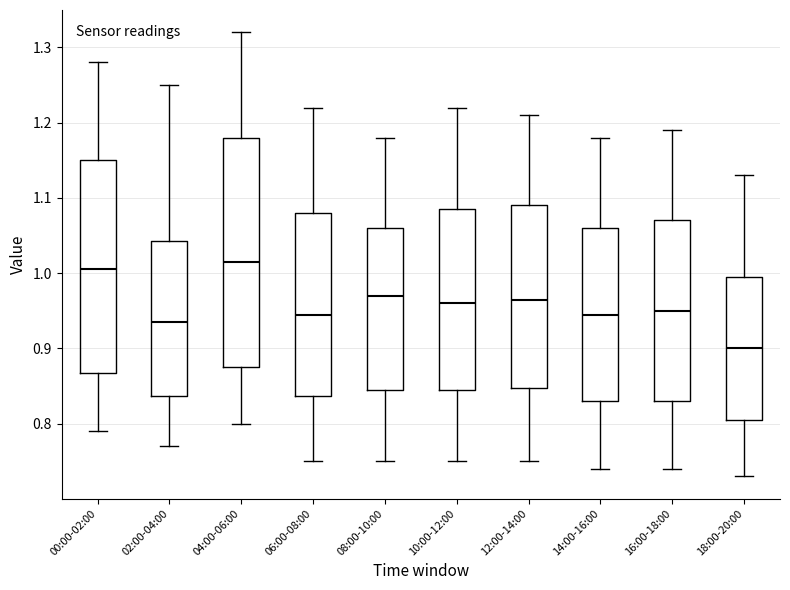

Which box's median line is the lowest?

18:00-20:00